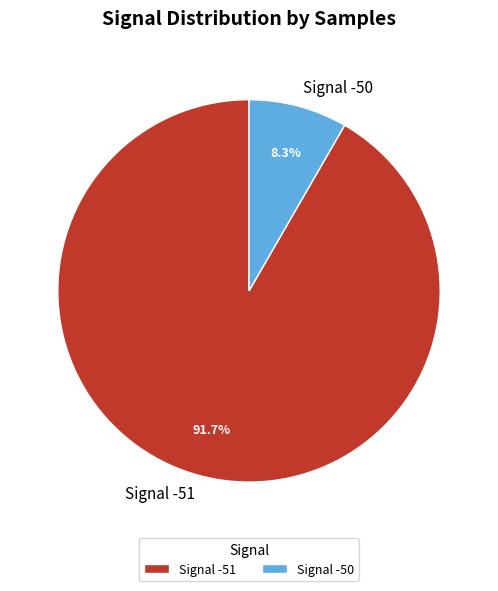

Which slice is the largest?

Signal -51